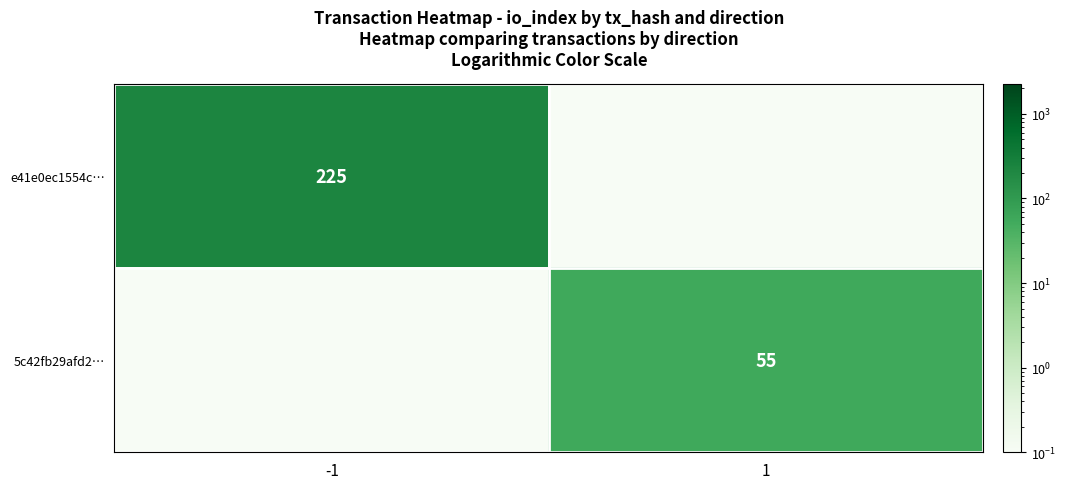

What is the average value of the 5c42fb29afd2… series?

27.5